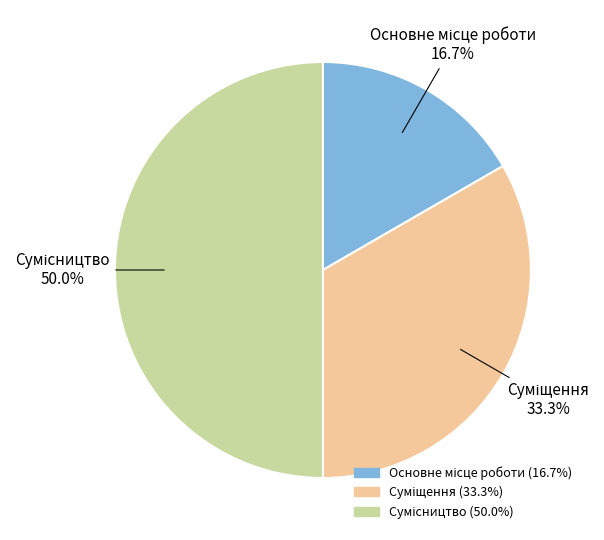

What percentage is the Сумісництво slice, to the nearest percent?

50%